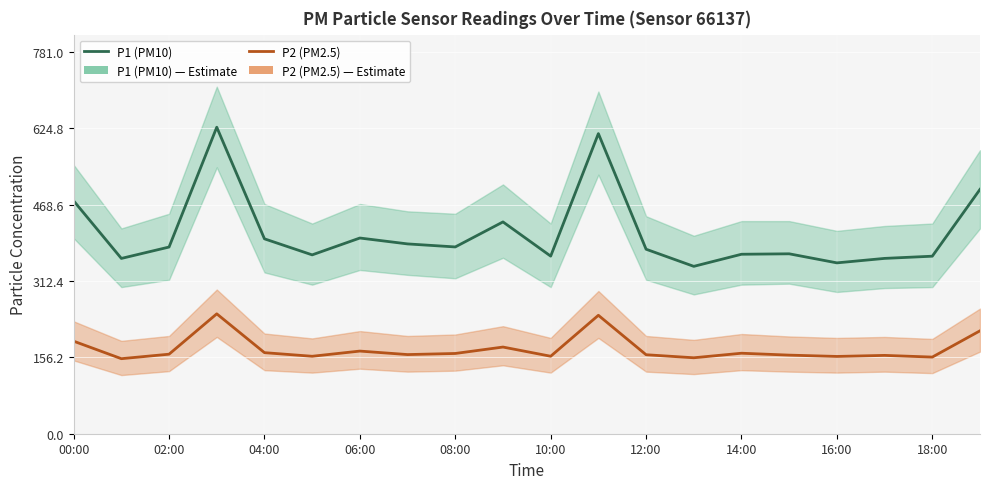

How many lines are shown in the chart?

2